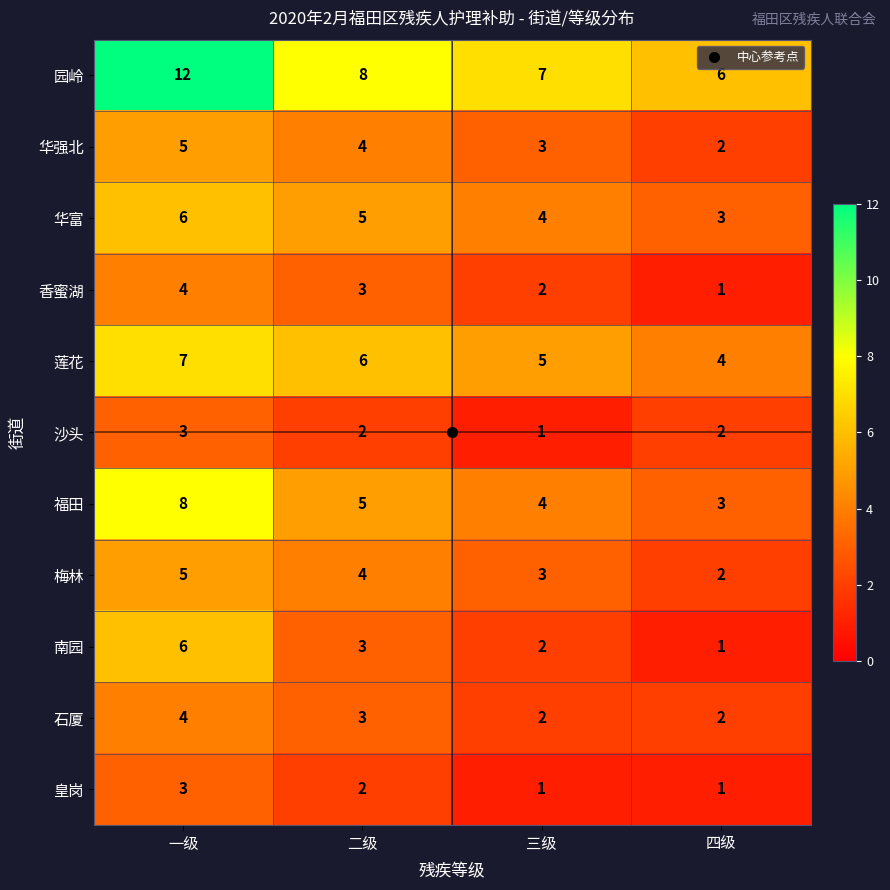

What is the spread (max minus min) of values at 一级?

9